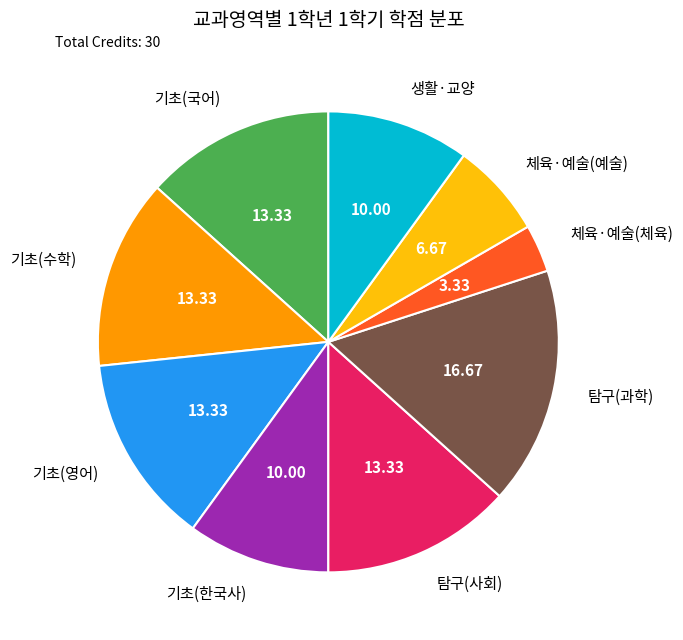

How many slices are in this pie chart?

9